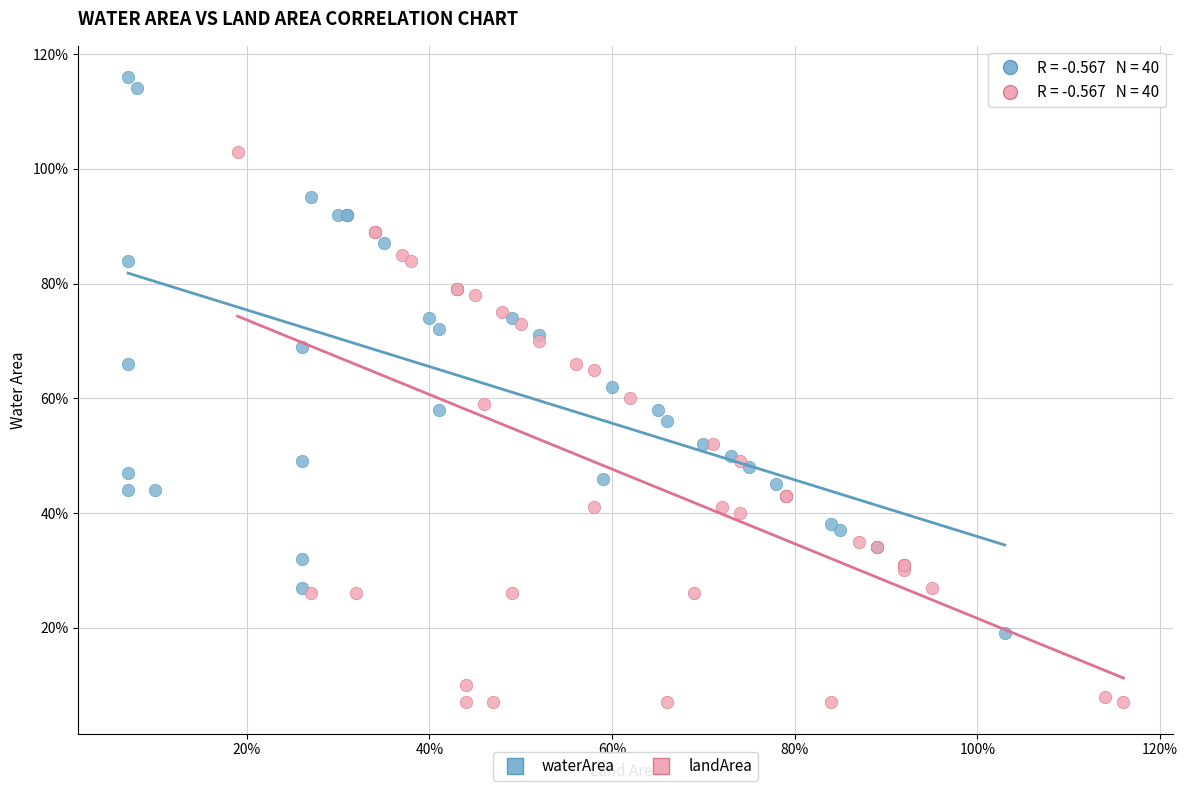

What are all the series names shown in the legend?

waterArea, landArea